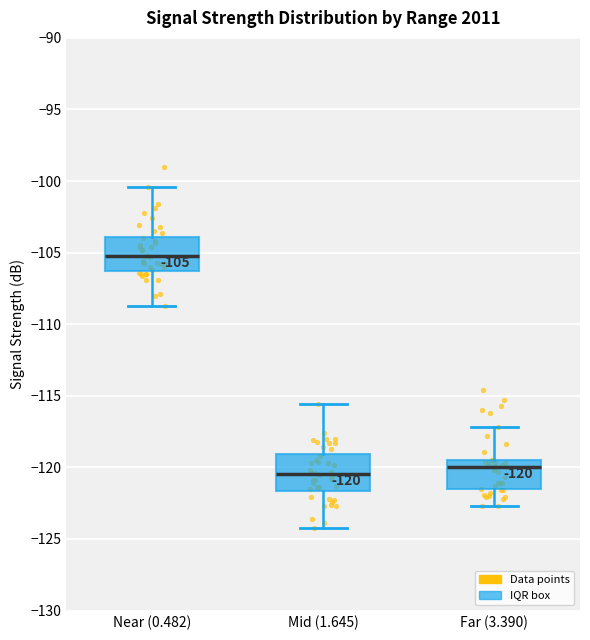

Which box's median line is the highest?

Near (0.482)